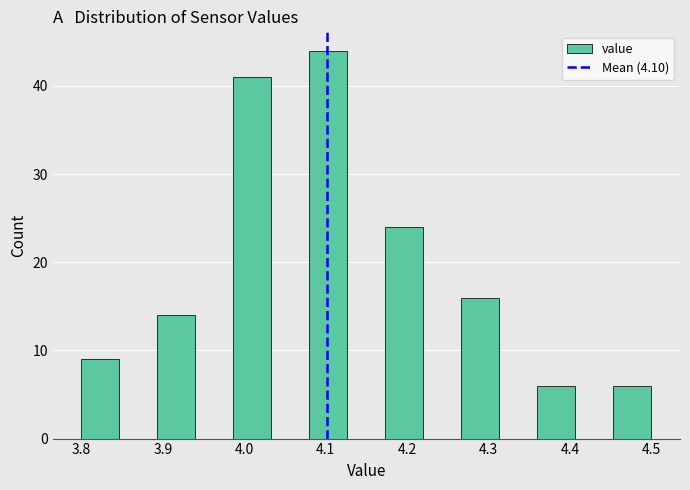

What is the height of the bar covering 4.17 to 4.22 on the x-axis? Neither the bar edges nor the heights are printed on the chart, so give them approximately, as read against the axes.

24